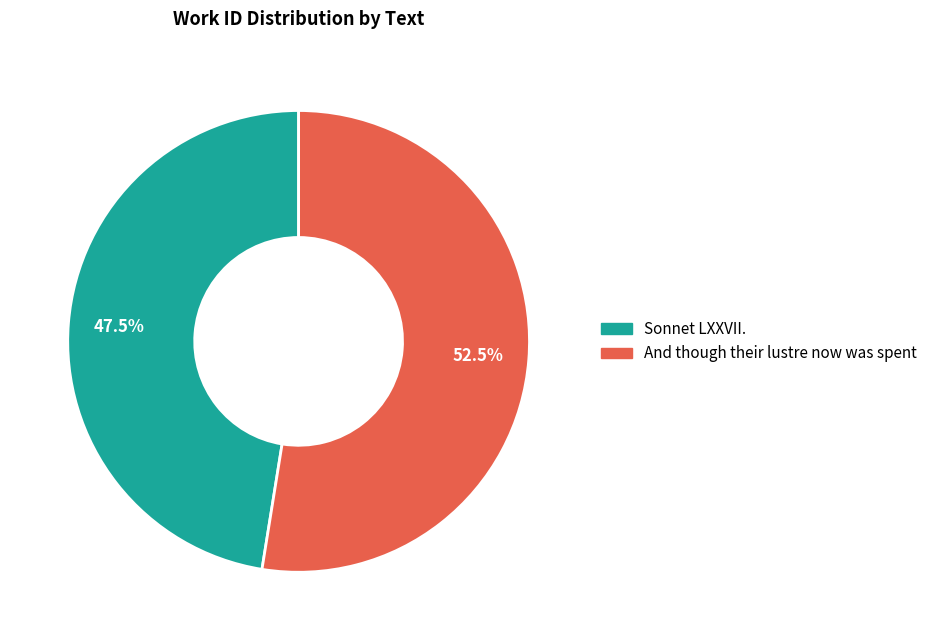

True or false: Sonnet LXXVII. accounts for 35% of the total.

False